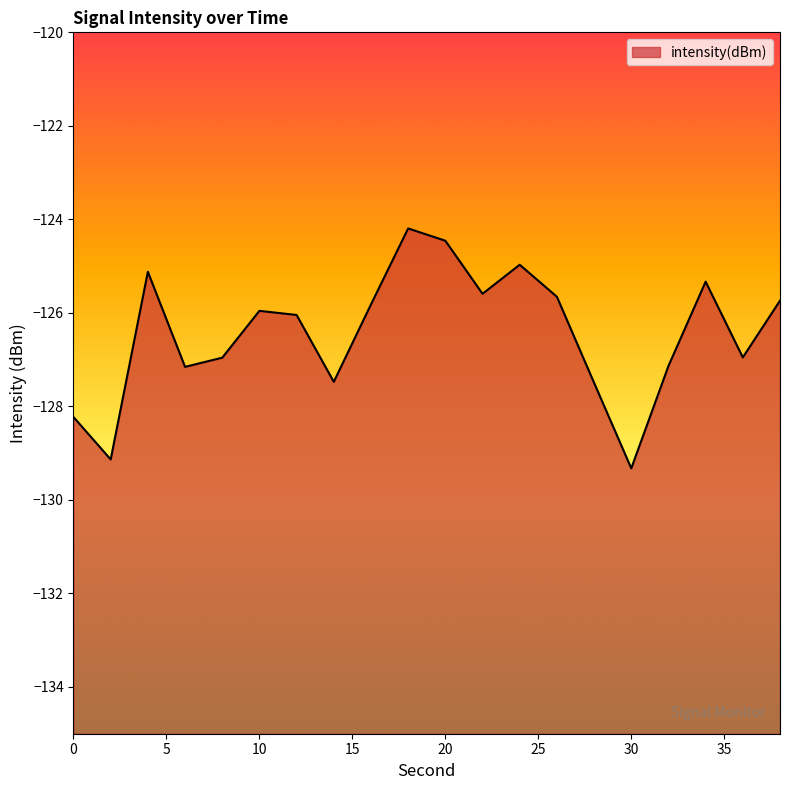

True or false: the data has more than 0 interior local peaks.

True